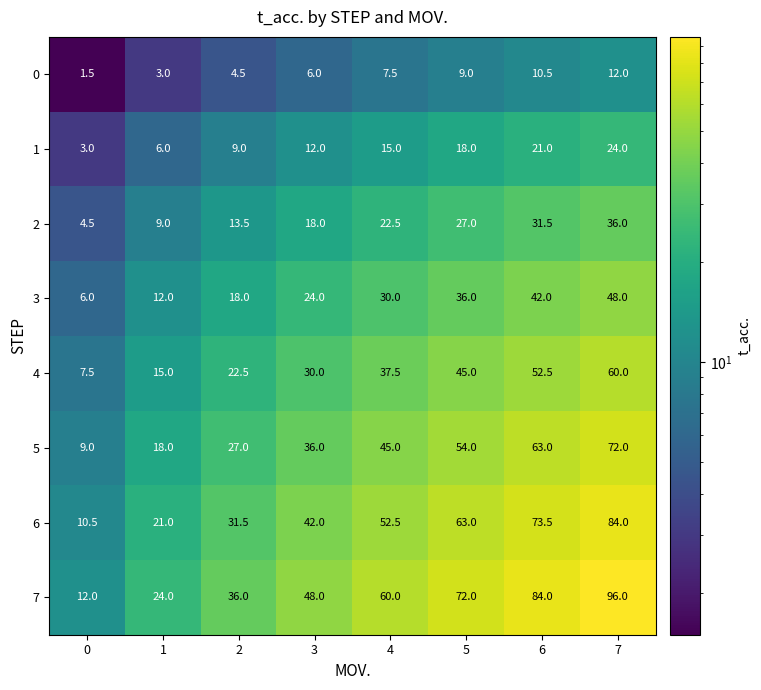

Which series has the largest total across all categories?

7